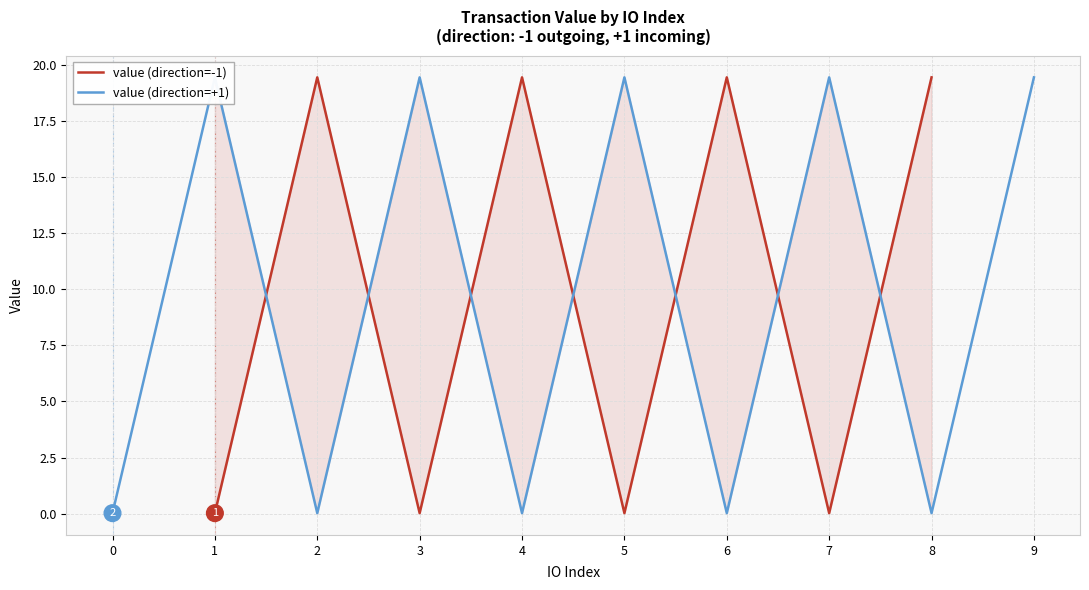

What is the average value of the value (direction=-1) series?

9.7